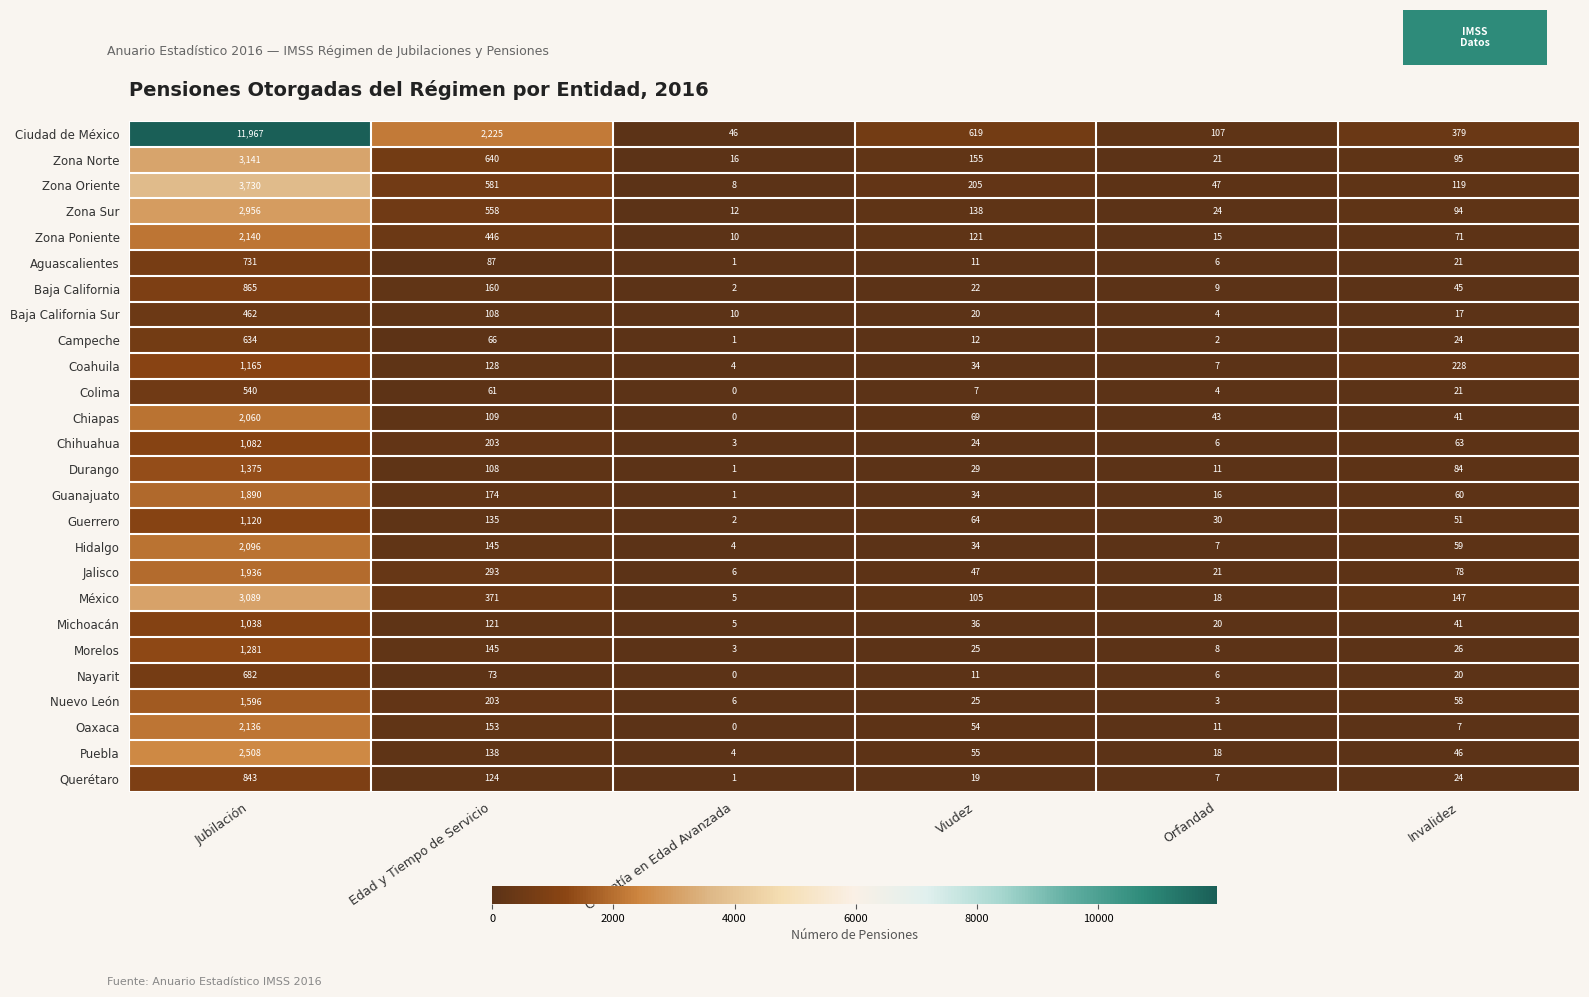

The value of Aguascalientes at Invalidez is 34. True or false?

False